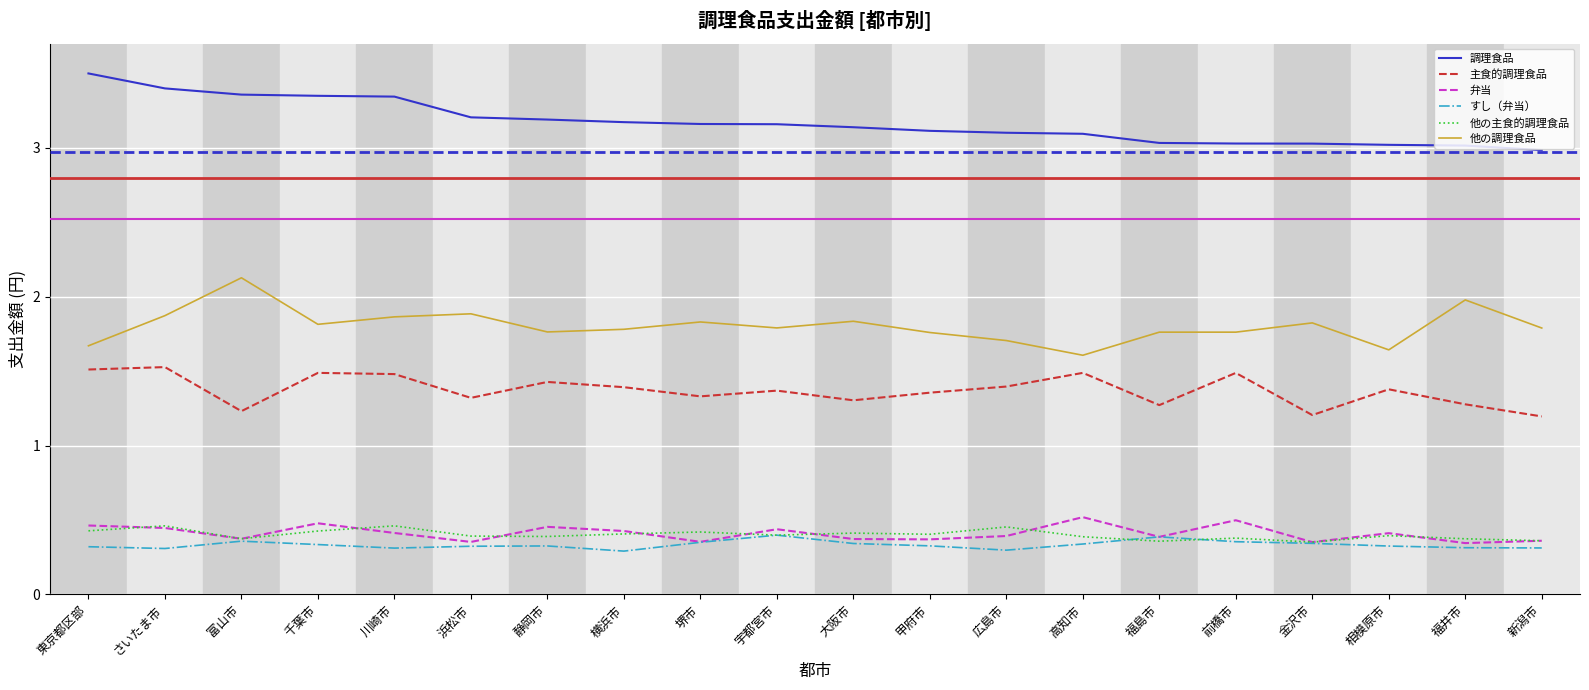

At 千葉市, list the series in order from smallest to largest.

すし（弁当）, 他の主食的調理食品, 弁当, 主食的調理食品, 他の調理食品, 調理食品